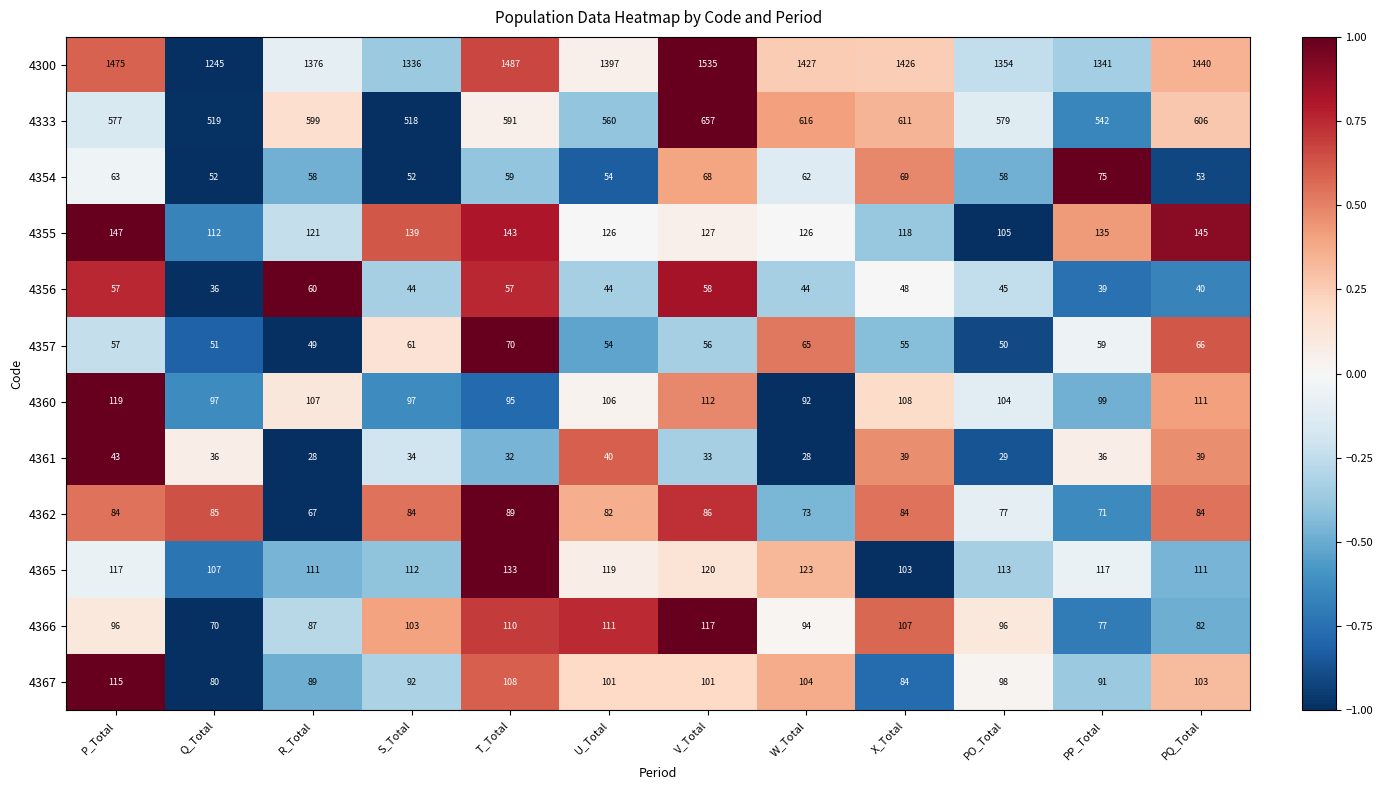

Rank the series by their maximum value, from highest to lowest.

4300, 4333, 4355, 4365, 4360, 4366, 4367, 4362, 4354, 4357, 4356, 4361